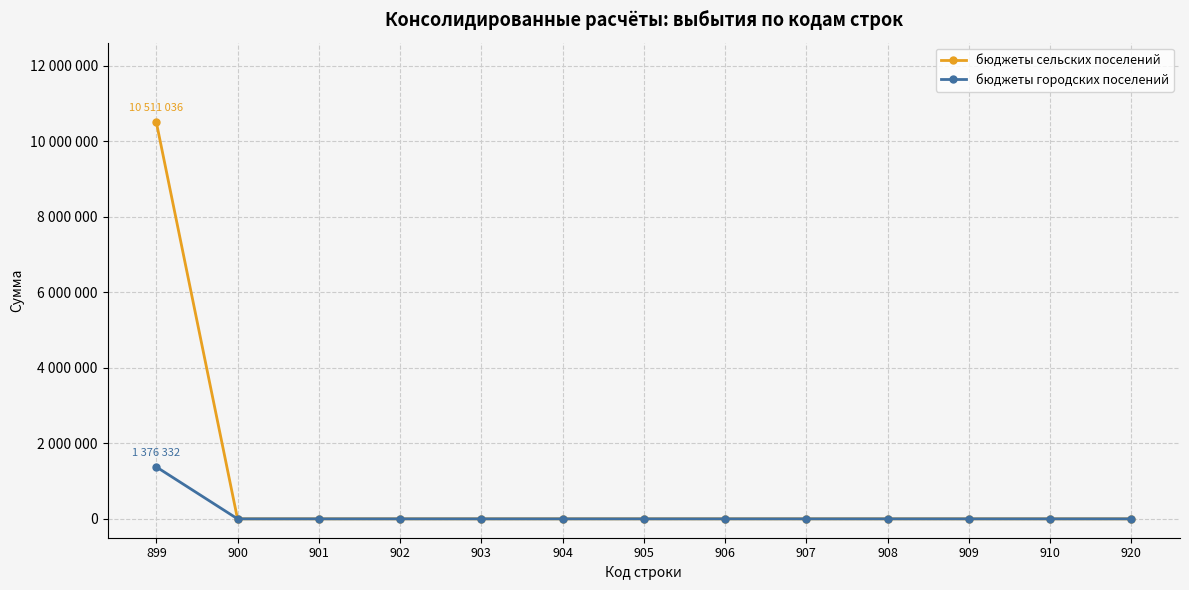

Which series changed the most between 901 and 920?

бюджеты сельских поселений